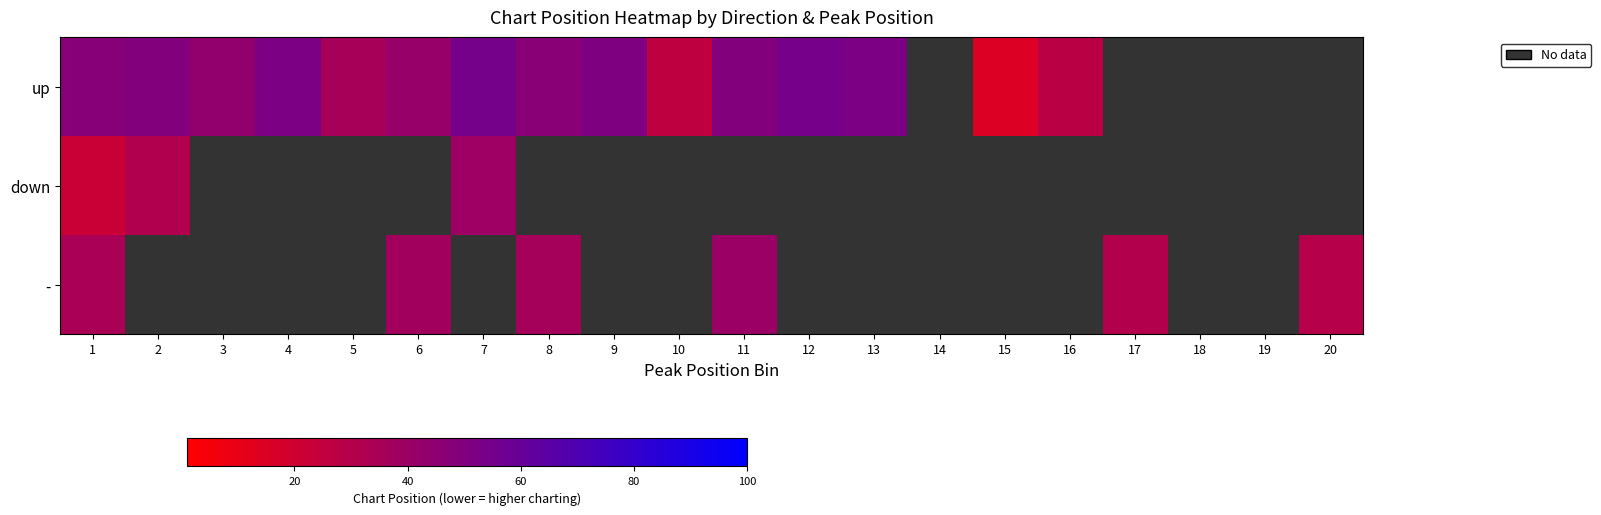

Which has a higher value, 9 or 17?

17